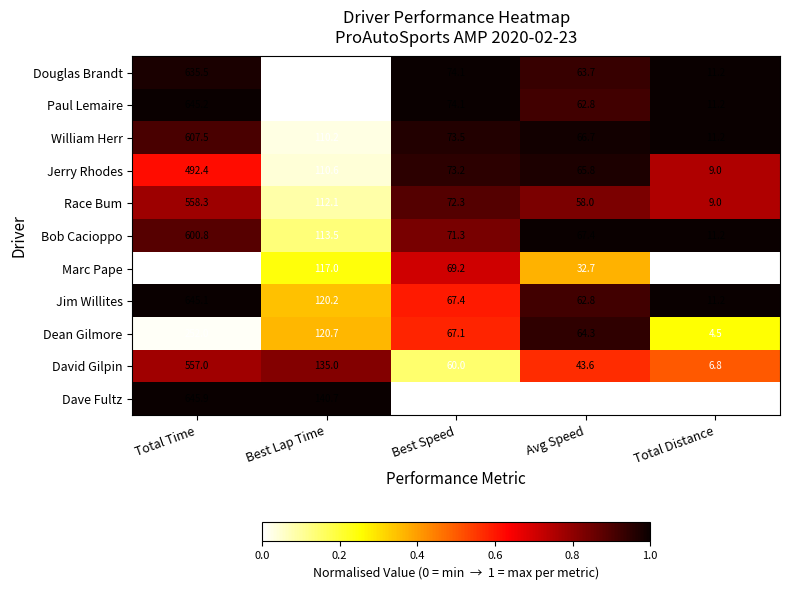

Which category has the highest value across all series?

Total Time